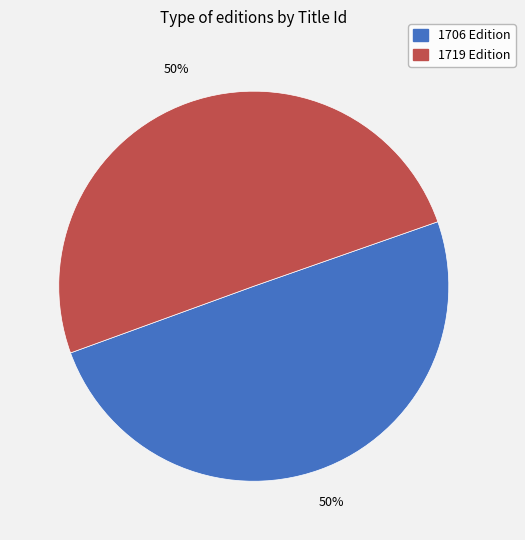

Do 1719 Edition and 1706 Edition together represent more than half of the pie?

Yes